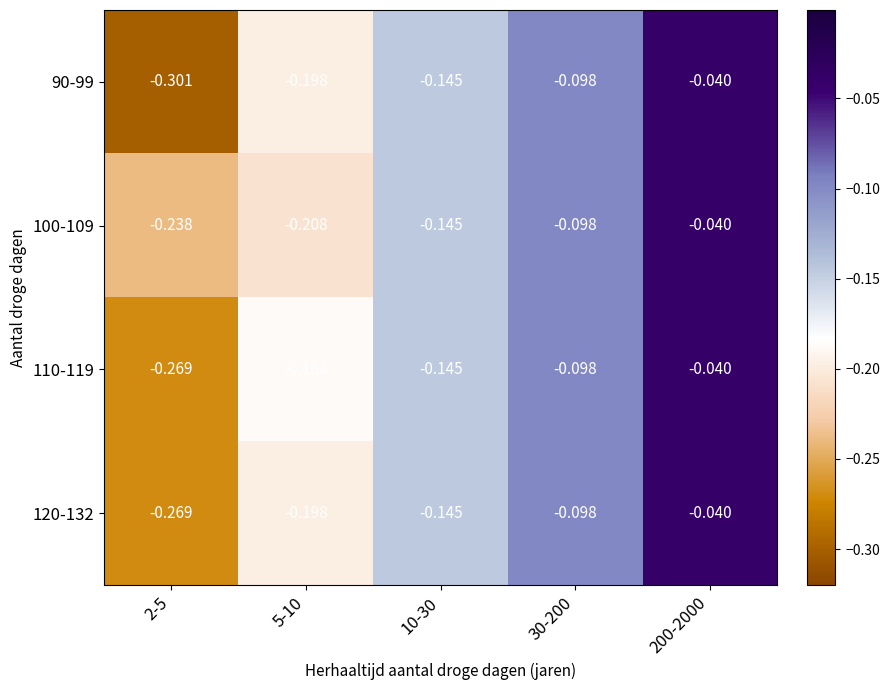

At which category is the sum across all series the highest?

200-2000